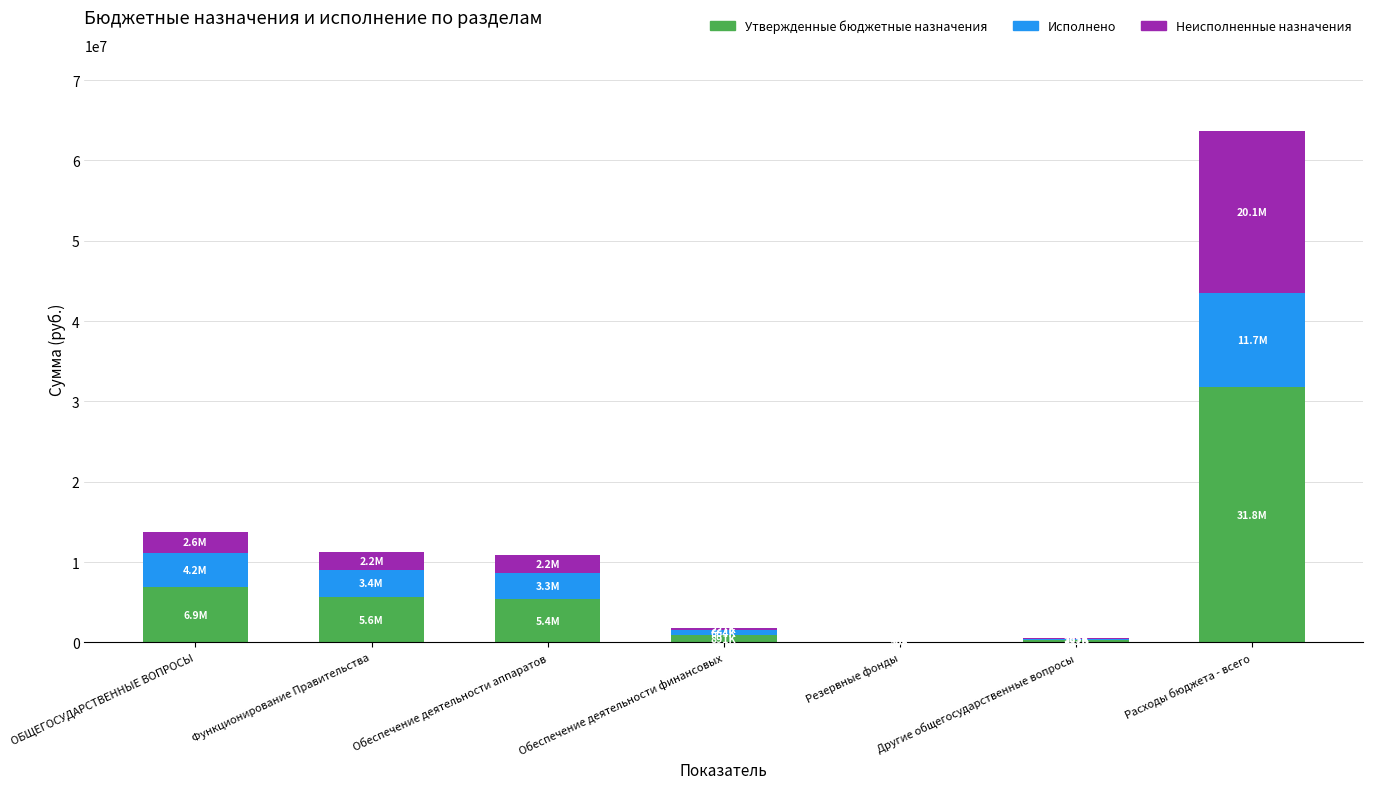

At which category is the sum across all series the highest?

Расходы бюджета - всего